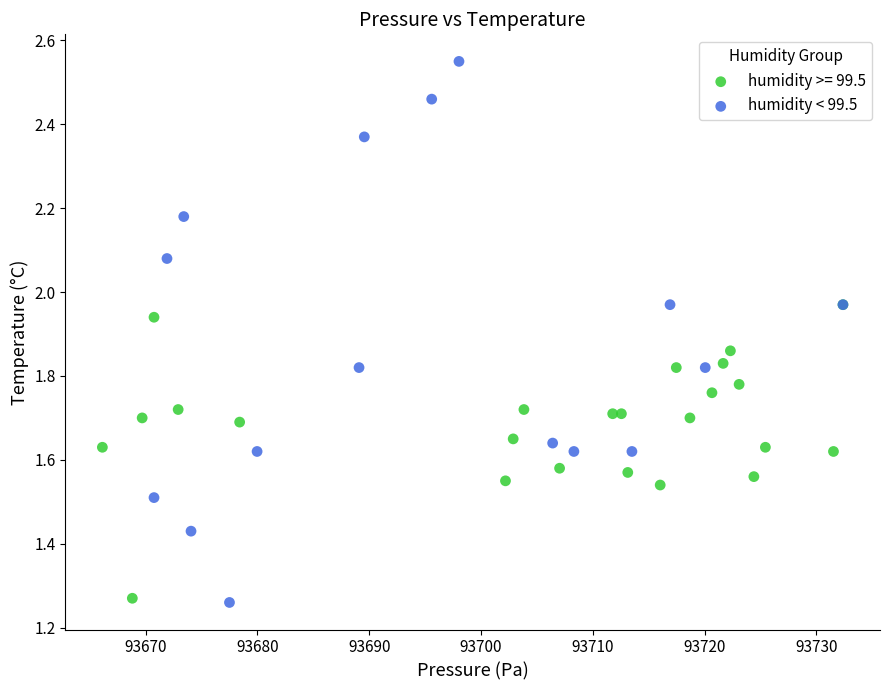

Which series reaches the maximum Y coordinate?

humidity < 99.5